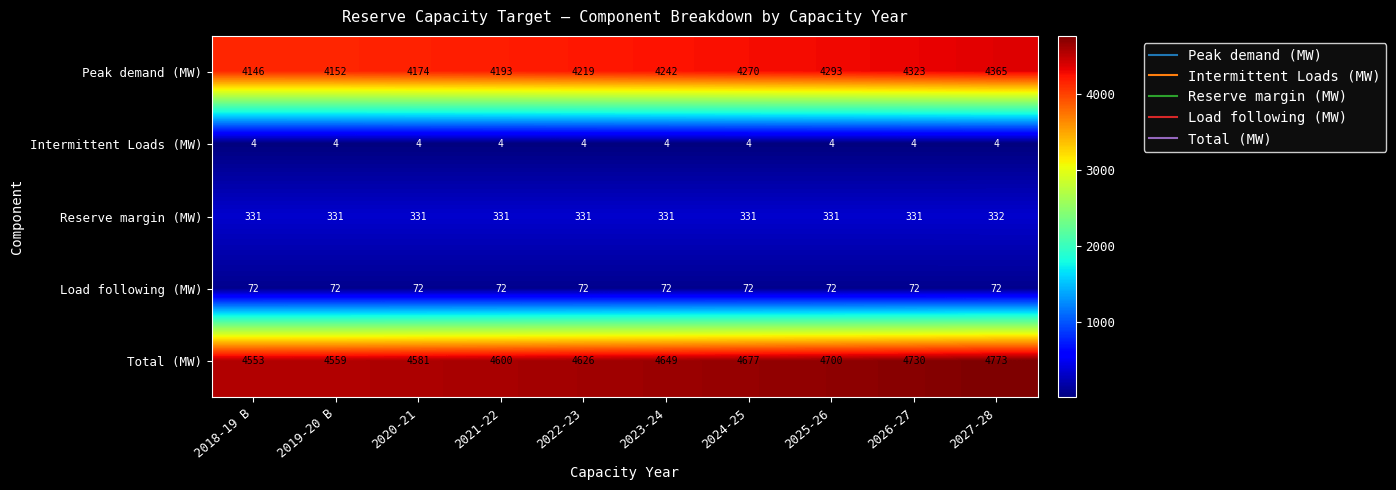

At which category is the sum across all series the highest?

2027-28